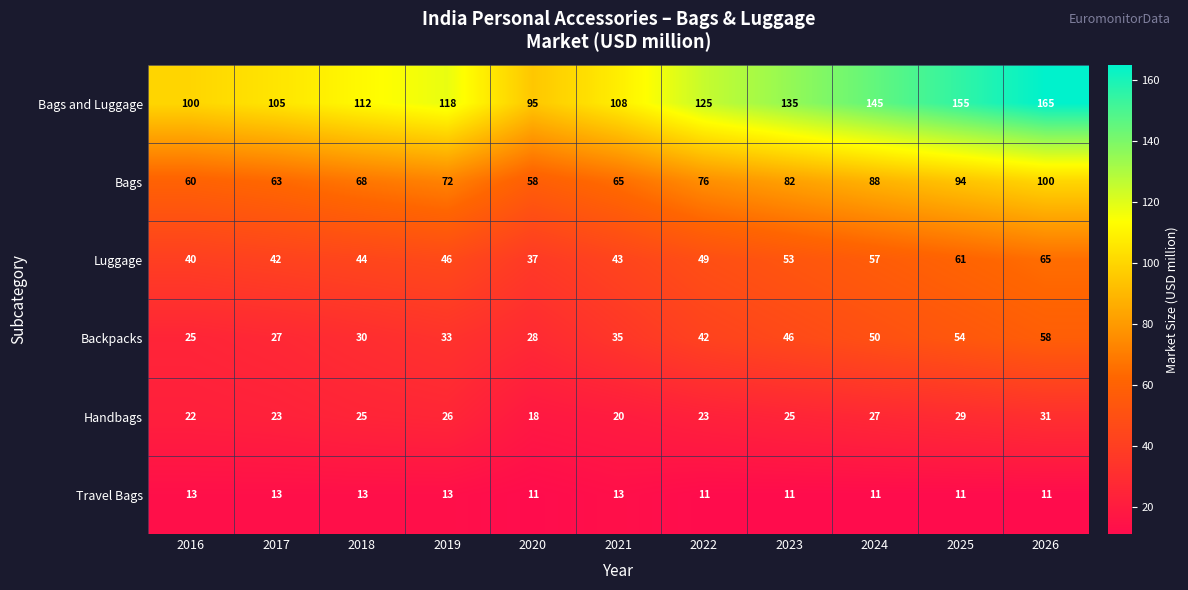

What is the sum of all Handbags values?

269